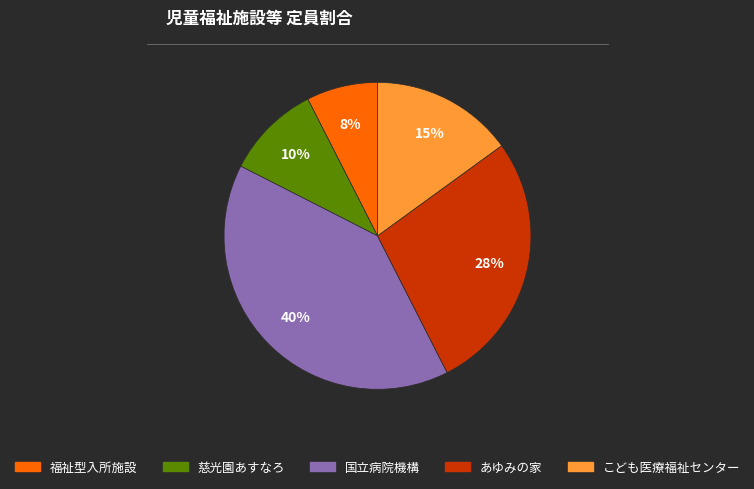

To the nearest percent, what is the difference between the largest and smallest slice percentages?

32%